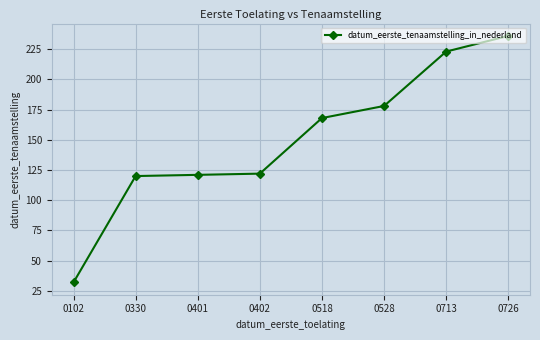

Reading left to right, extract all data points from this chart.

32	120	121	122	168	178	223	236